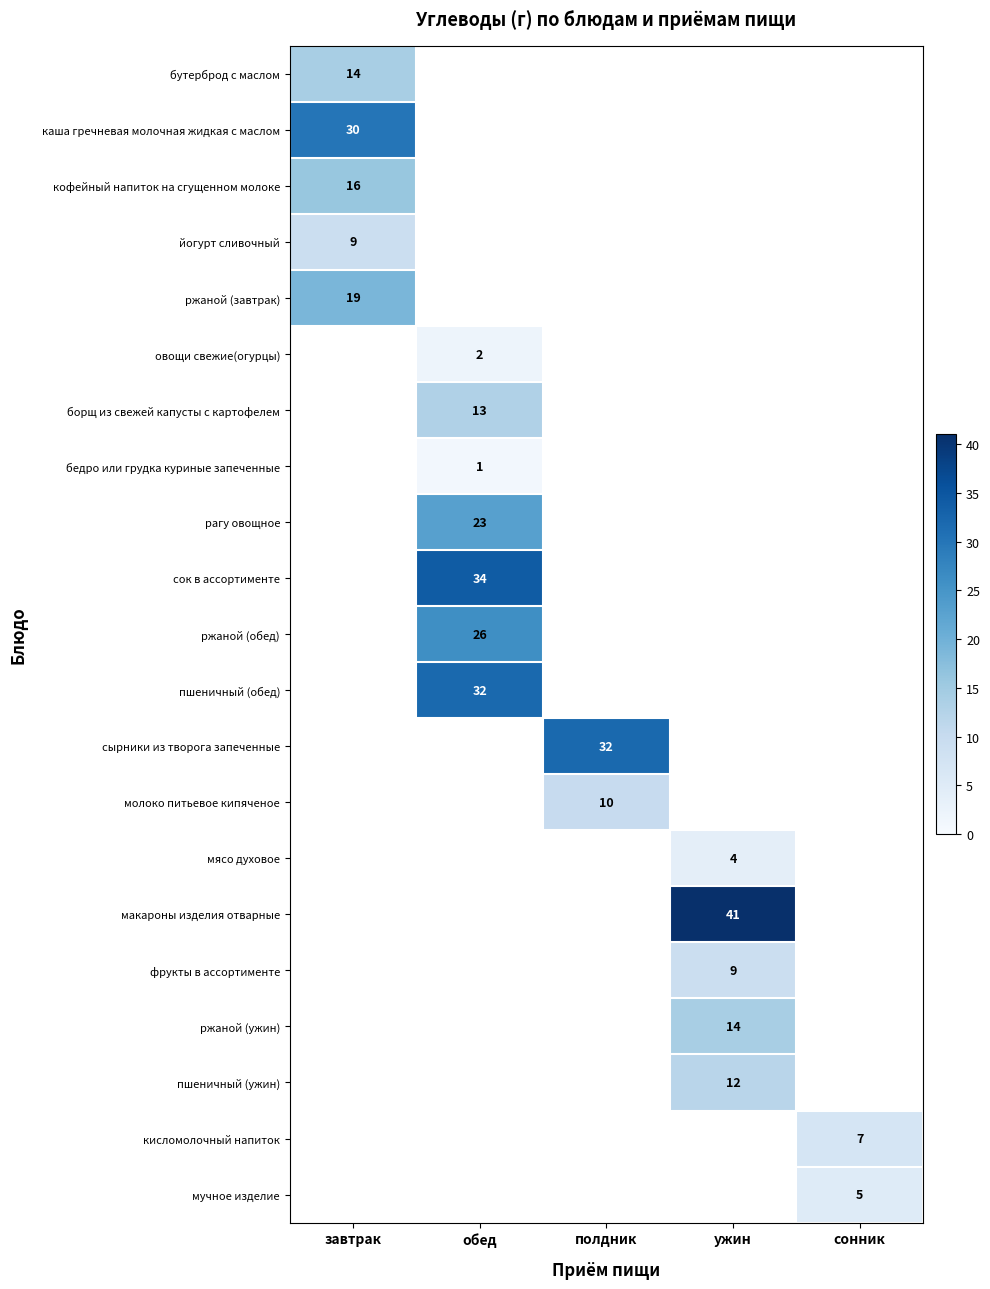

Is it true that пшеничный (ужин) equals 12 at ужин?

True